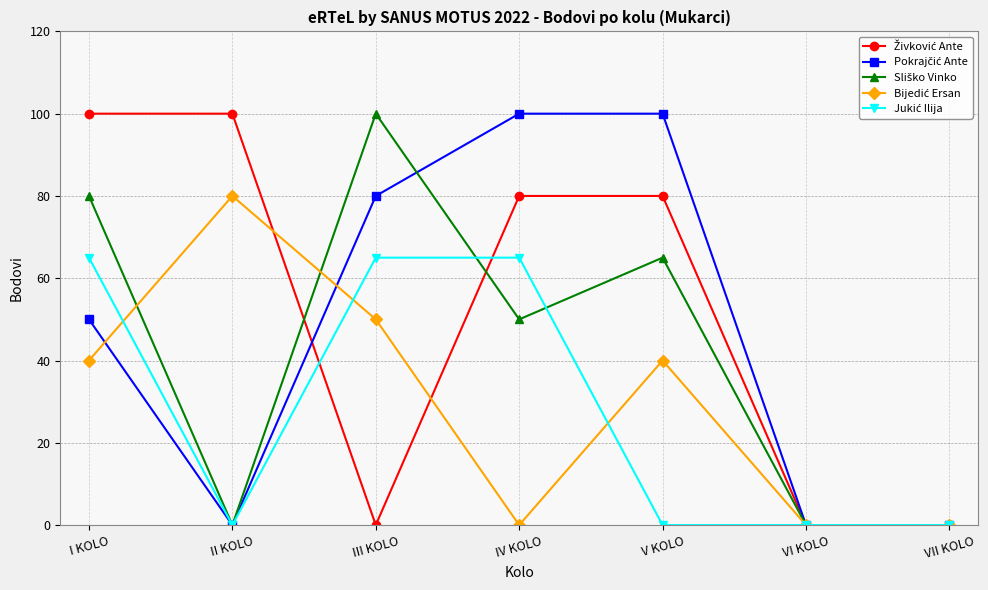

What is the label of the 1st point from the right?

VII KOLO